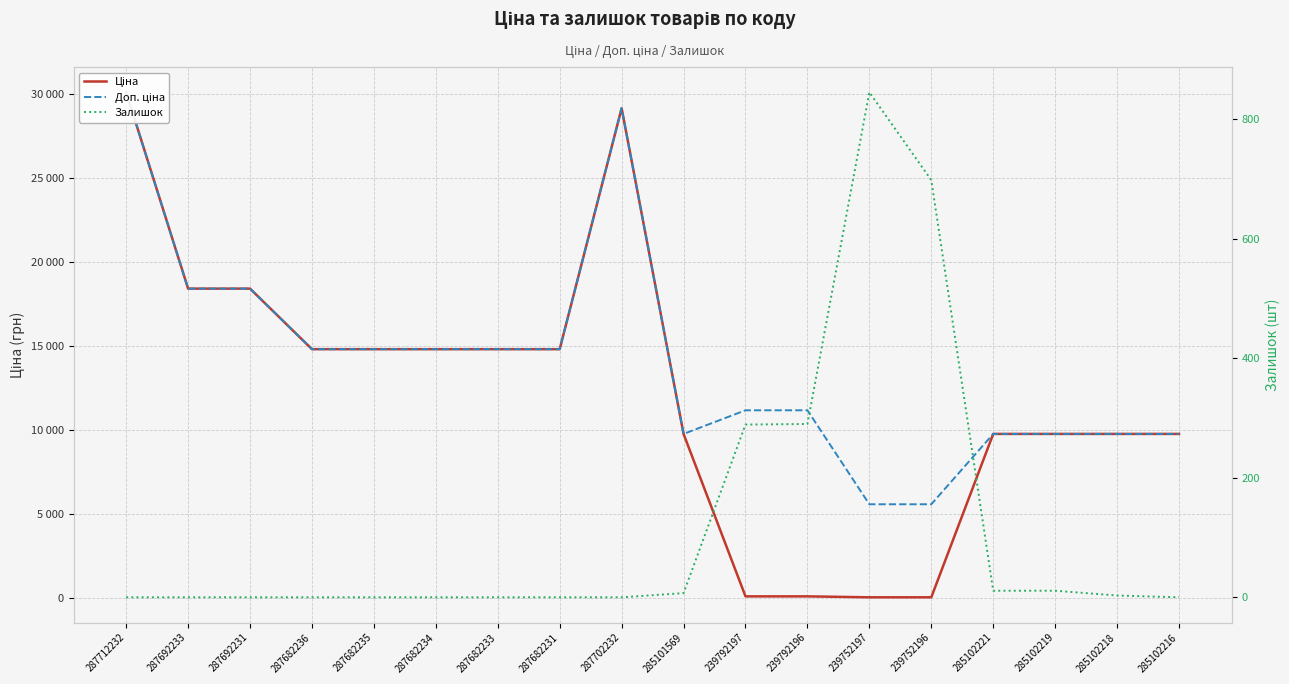

The Залишок series shows 845.0 at 239752197. True or false?

True